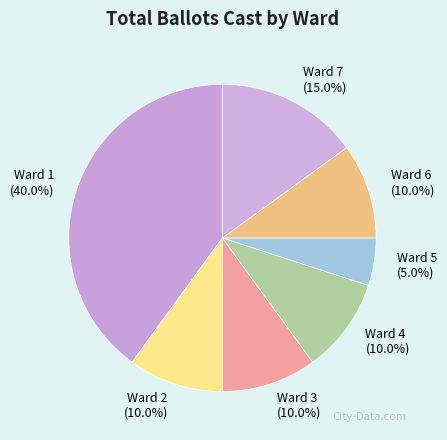

To the nearest percent, what percentage of the pie is Ward 2?

10%